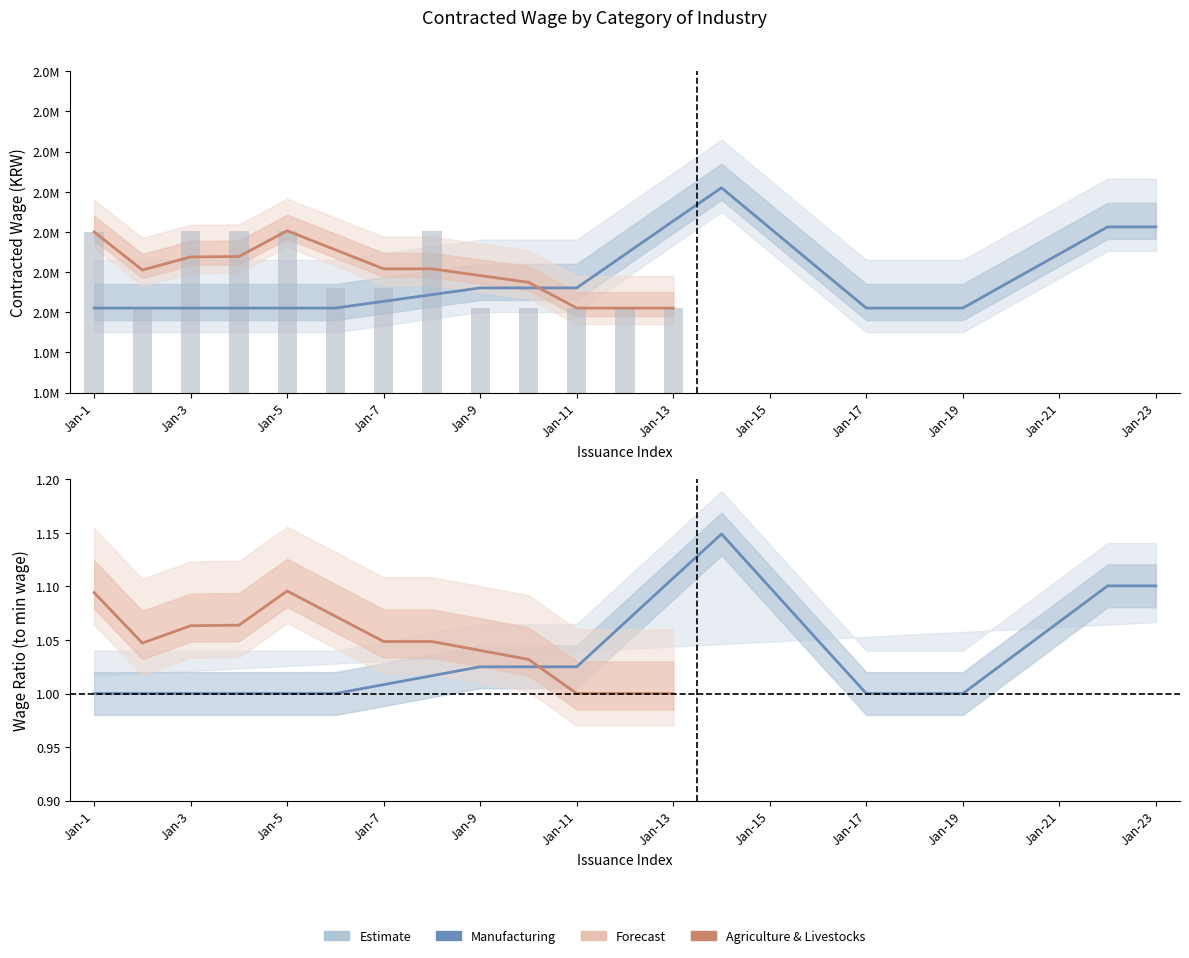

Are the bars grouped side by side (vs. stacked)?

No